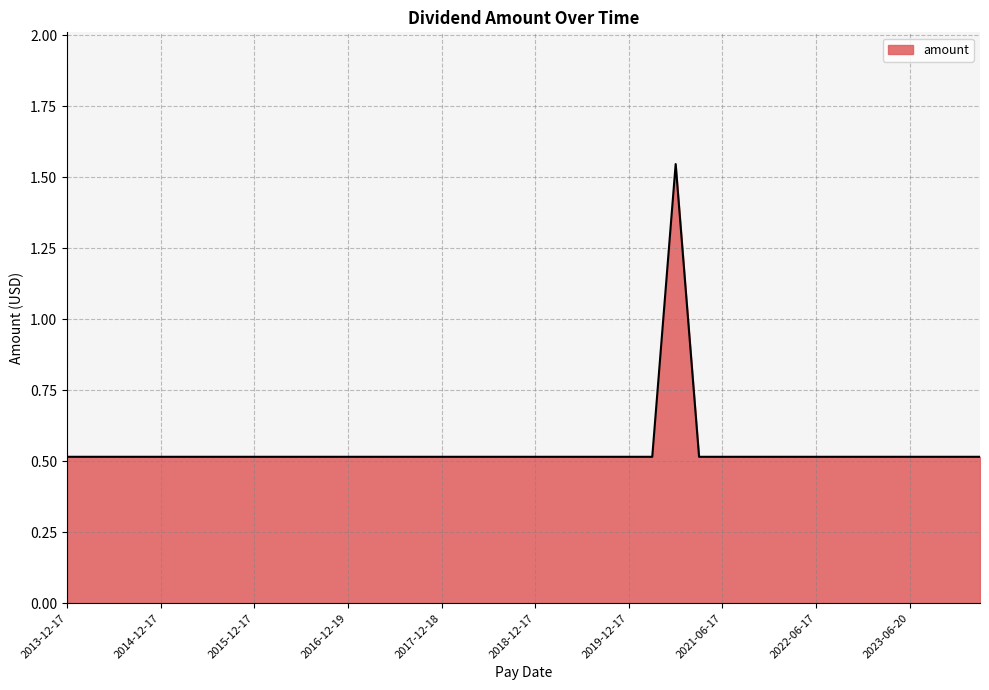

What is the minimum value shown in the chart?

0.5